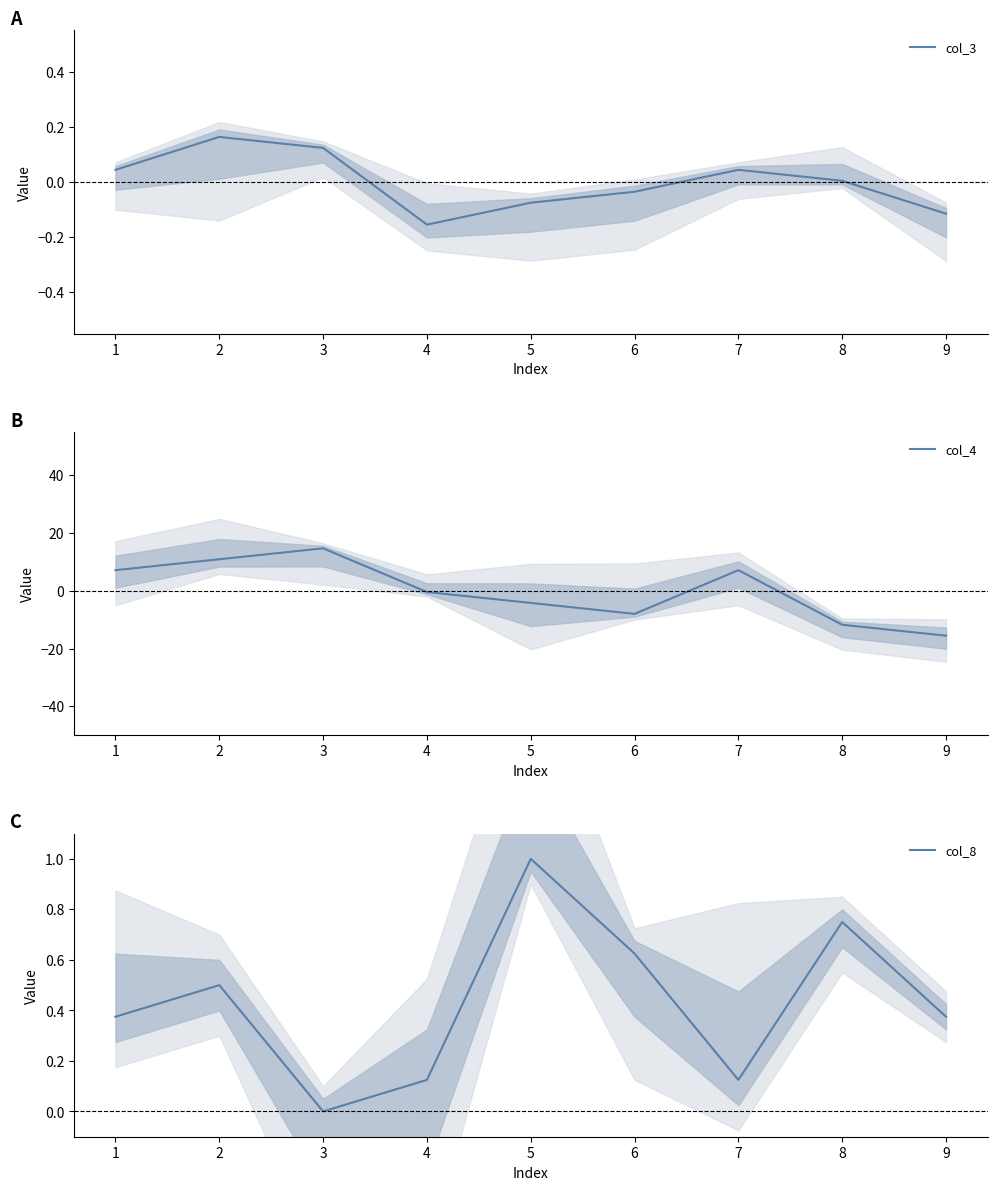

How many interior local valleys does the col_8 series have?

2